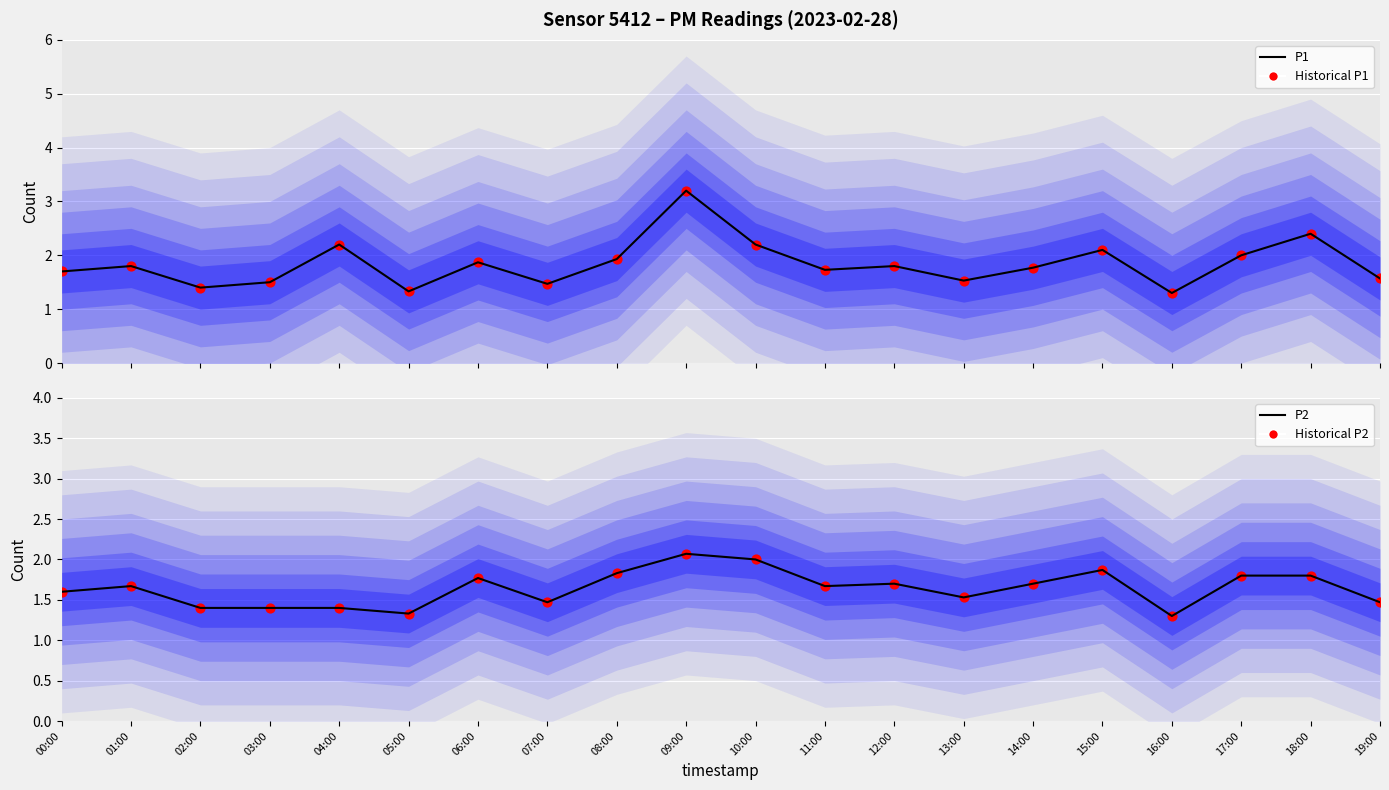

Which series has the widest spread of Y values?

P1